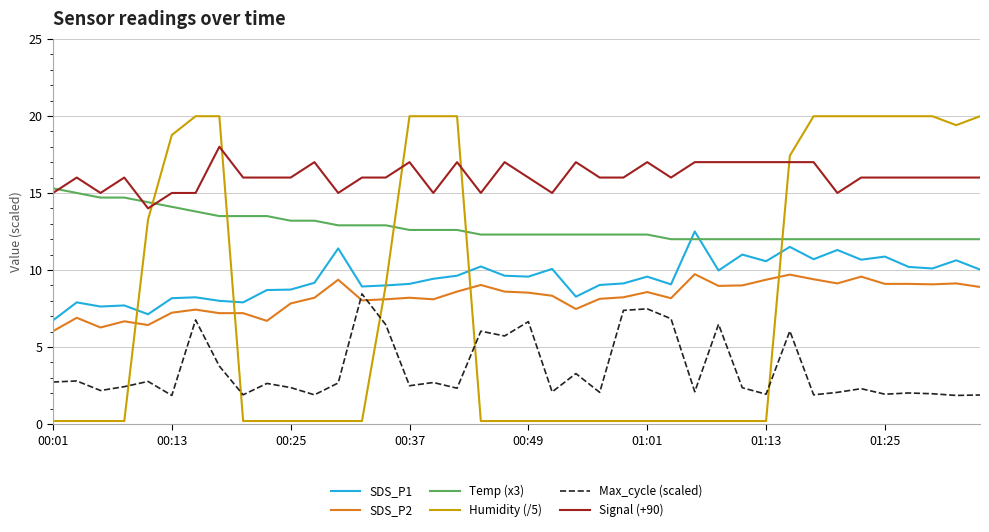

Rank the series by their maximum value, from lowest to highest.

Max_cycle (scaled), SDS_P2, SDS_P1, Temp (x3), Signal (+90), Humidity (/5)